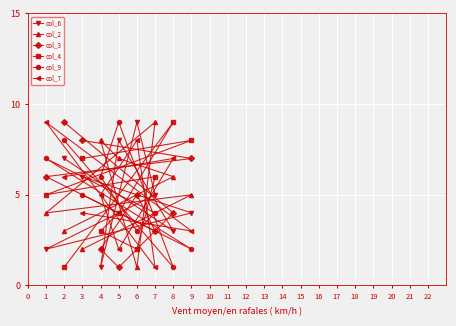

How many lines are shown in the chart?

6